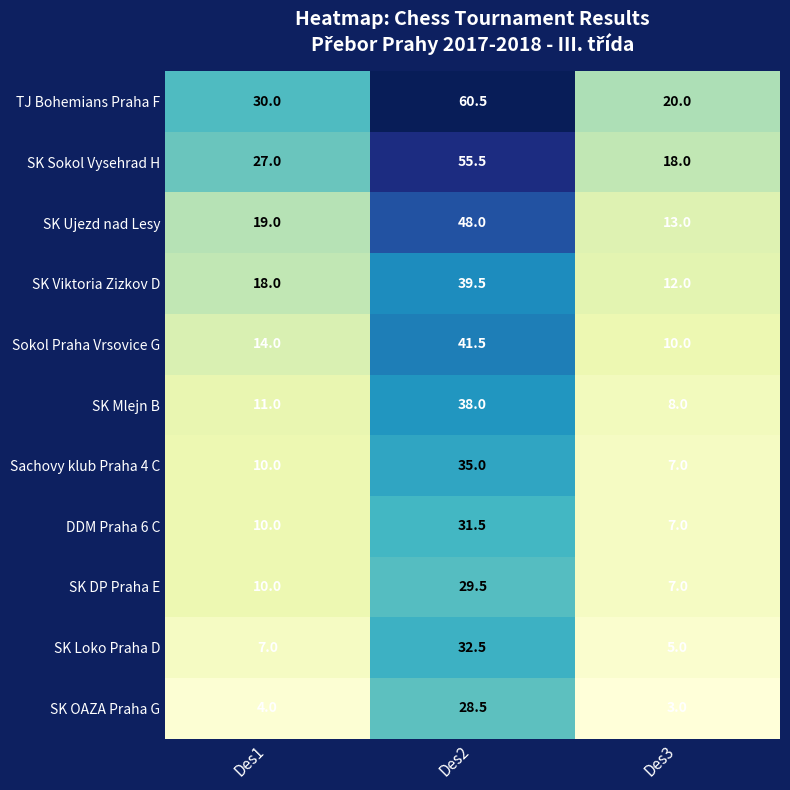

List the labels in order of Sokol Praha Vrsovice G value, smallest first.

Des3, Des1, Des2